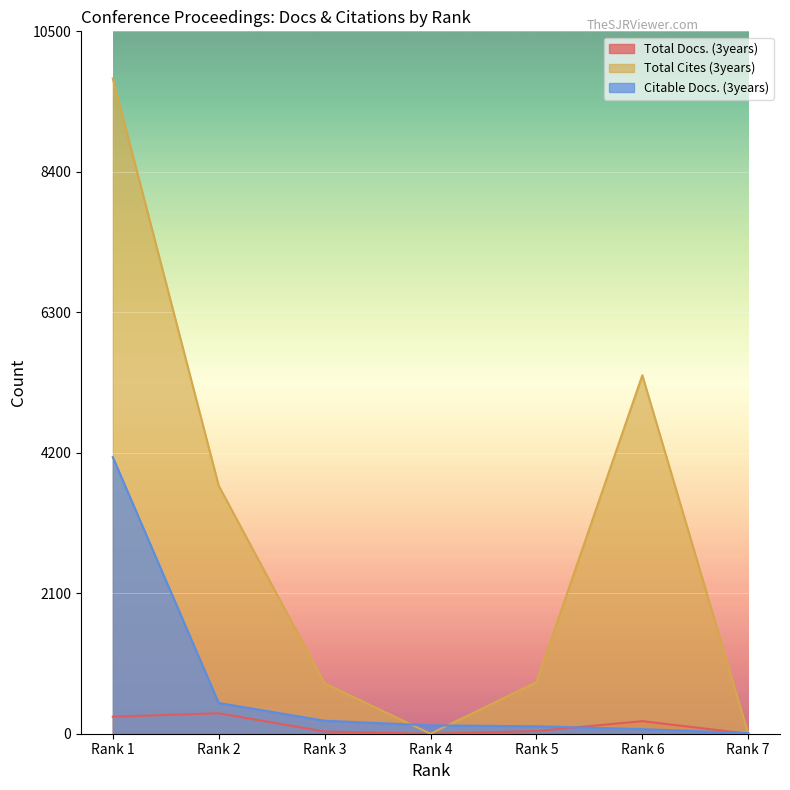

What is the sum of all Citable Docs. (3years) values?

5102